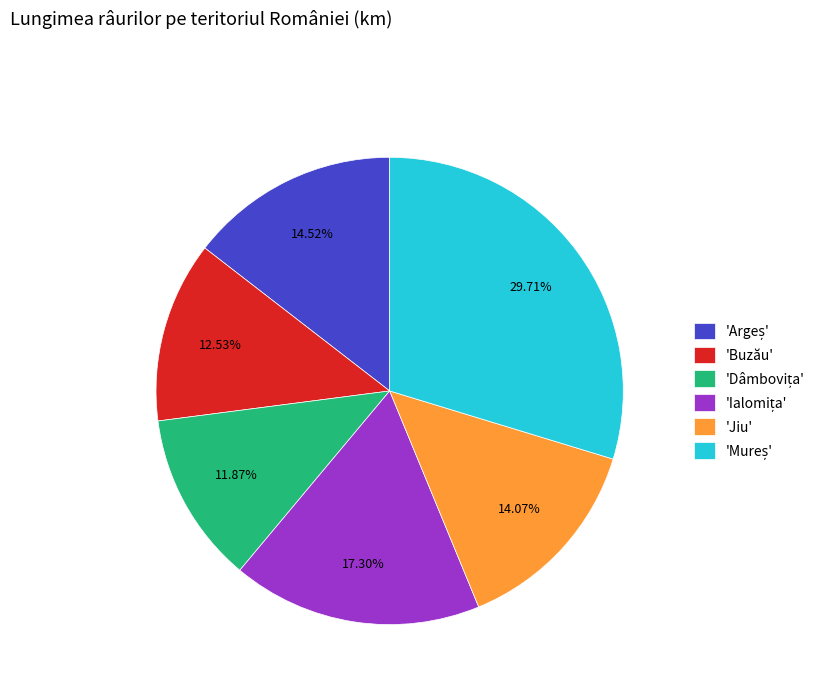

Combined, do 'Jiu' and 'Buzău' account for over 50%?

No